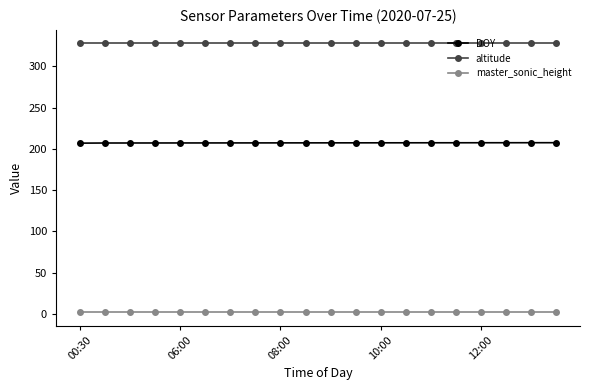

At how many categories does at least one series exceed 160?

20